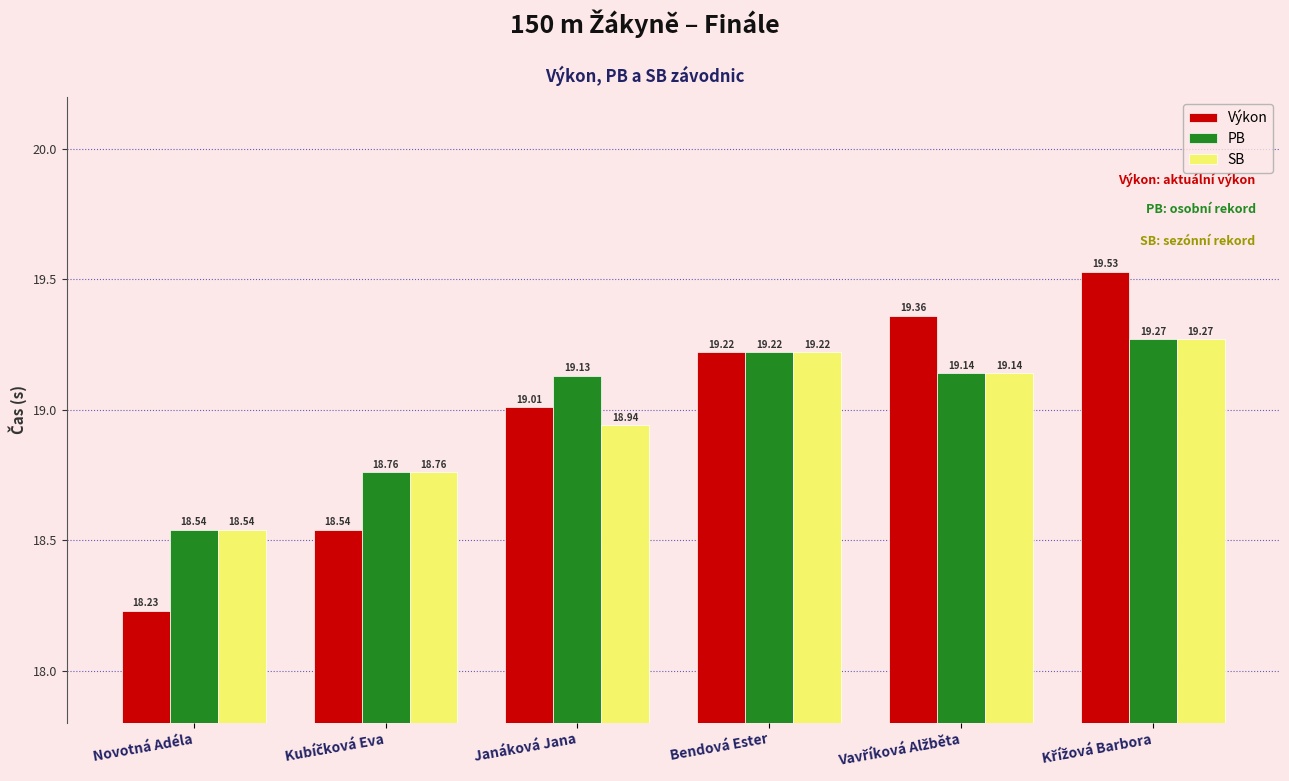

Reading right to left, list all the values displayed in this chart.

Výkon: 19.5	19.4	19.2	19.0	18.5	18.2
PB: 19.3	19.1	19.2	19.1	18.8	18.5
SB: 19.3	19.1	19.2	18.9	18.8	18.5